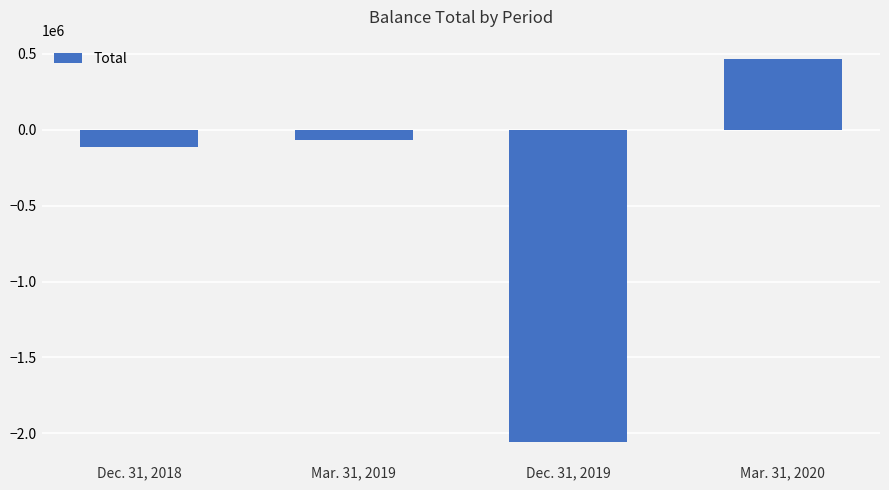

What is the difference between the second highest and second lowest values?

42151